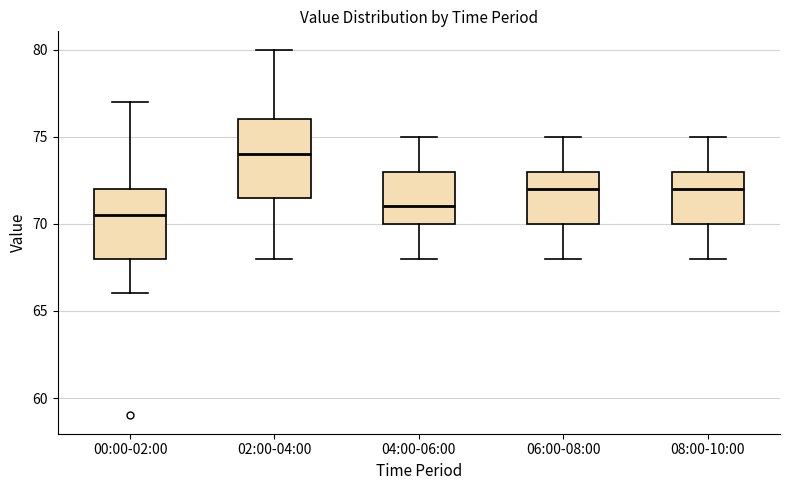

Where does the upper whisker of the box for 08:00-10:00 end on the y-axis? The values are not printed on the chart, so give them approximately, as read against the axis.

75.0